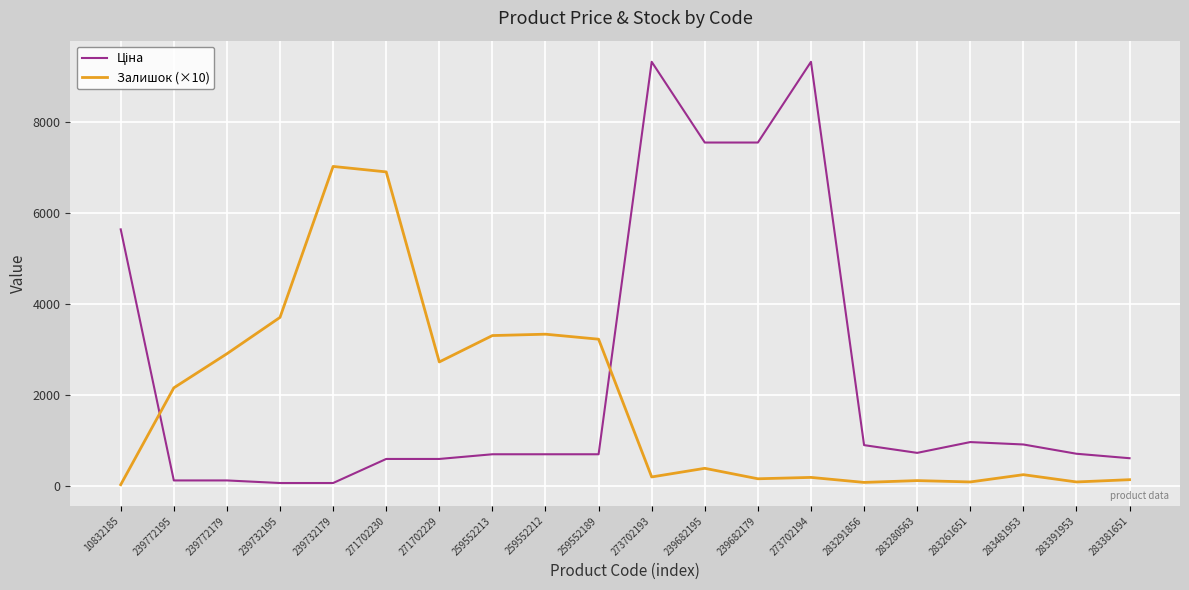

Is it true that Залишок (×10) equals 190.0 at 273702193?

True